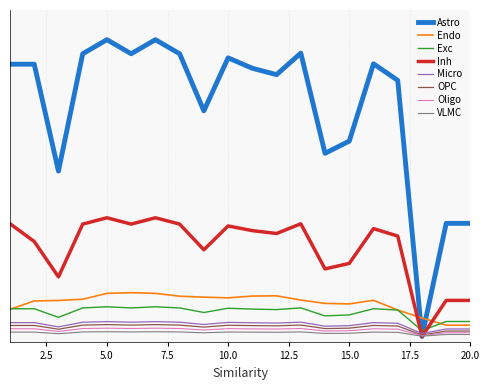

Does the chart have visible grid lines?

Yes